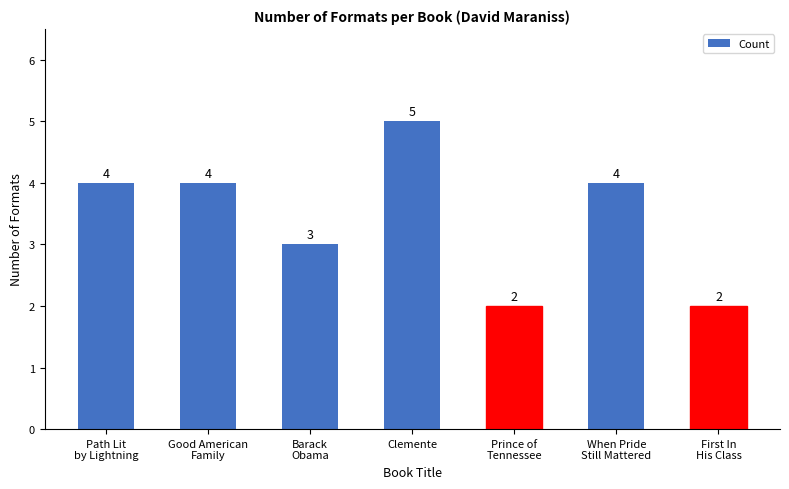

True or false: the data shows 1 at Prince of
Tennessee.

False